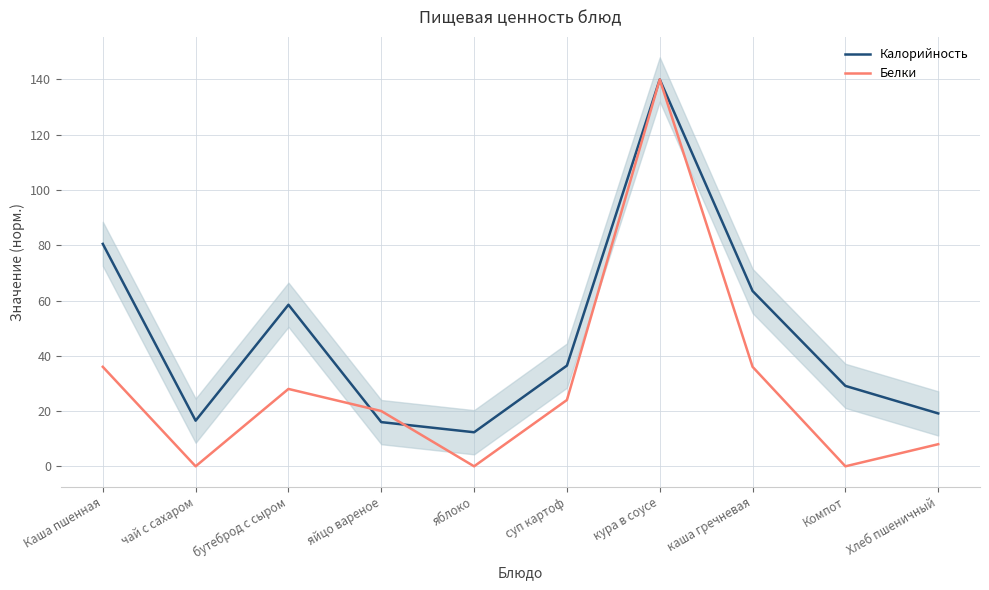

What is the value of the Белки point at the 4th from the left?

20.0